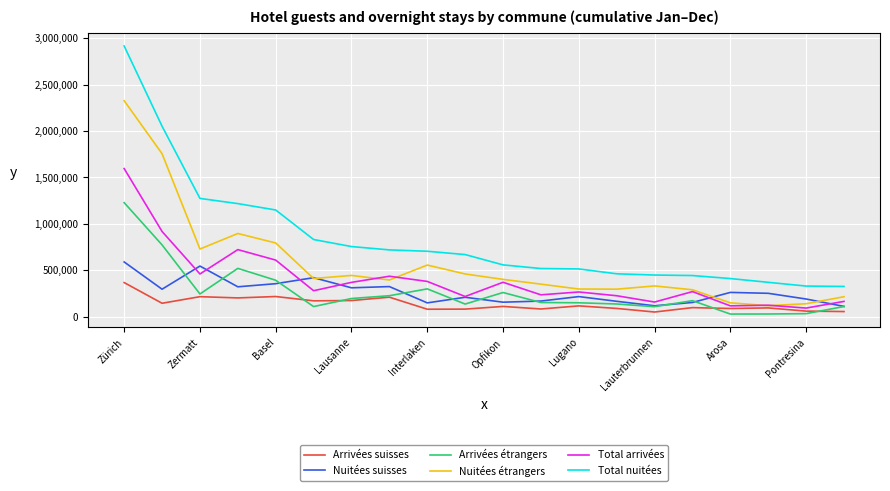

True or false: Nuitées étrangers and Arrivées étrangers cross at least once.

False